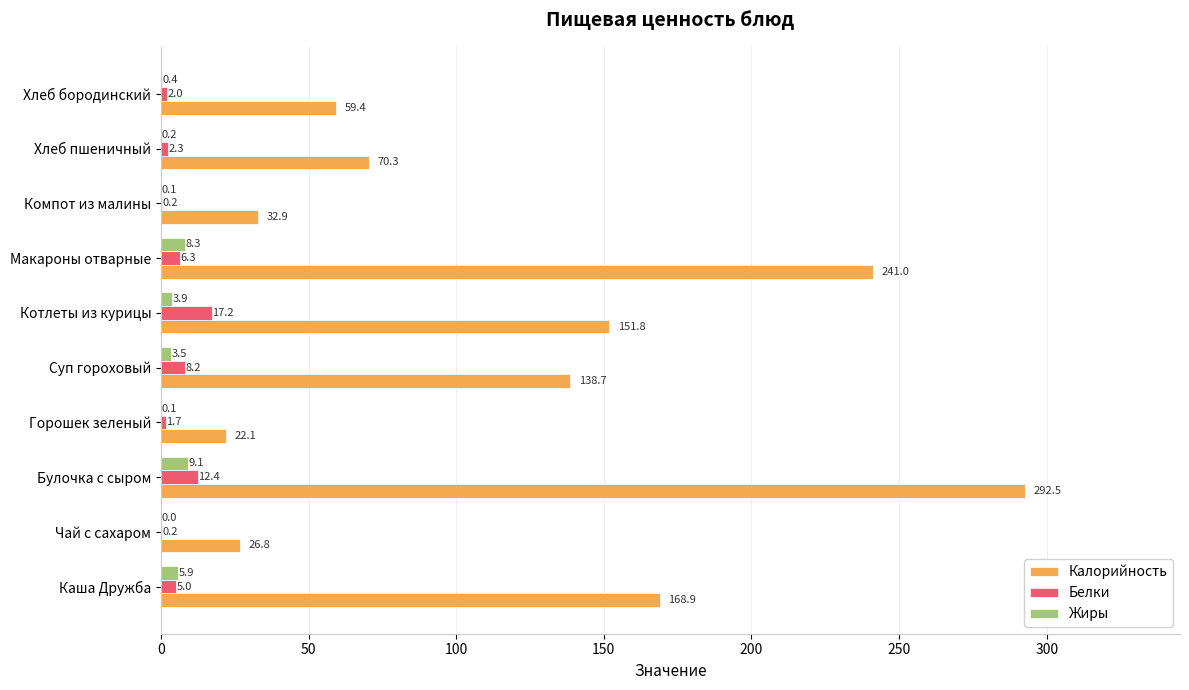

How many categories are shown in the chart?

10